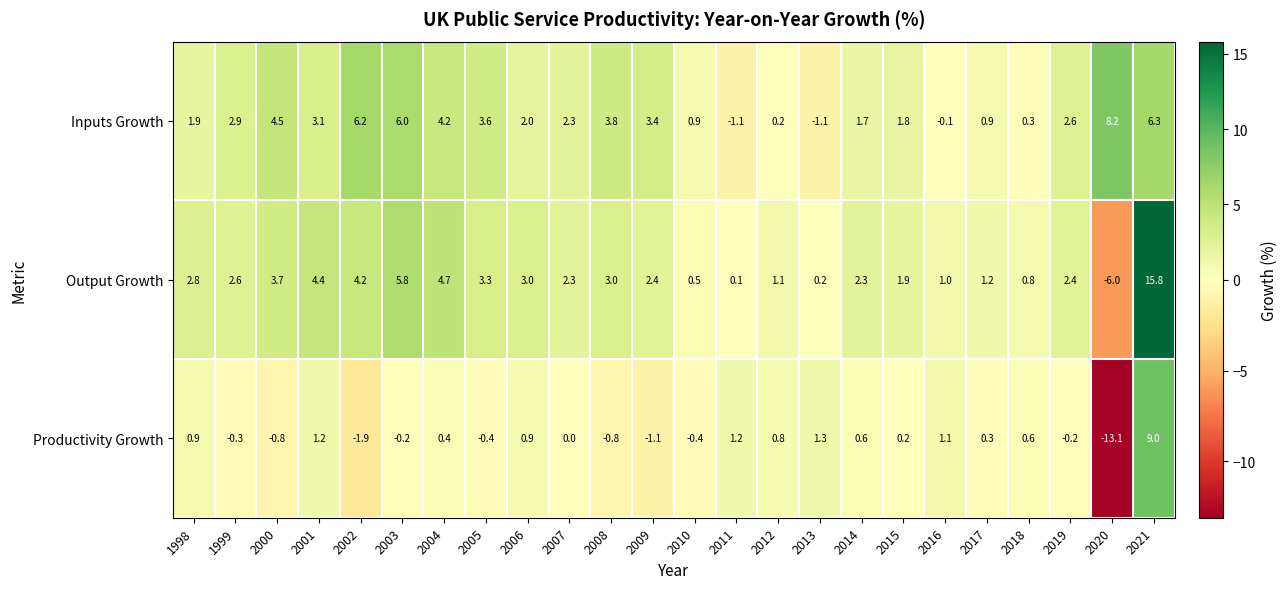

What is the sum of all Inputs Growth values?

64.5